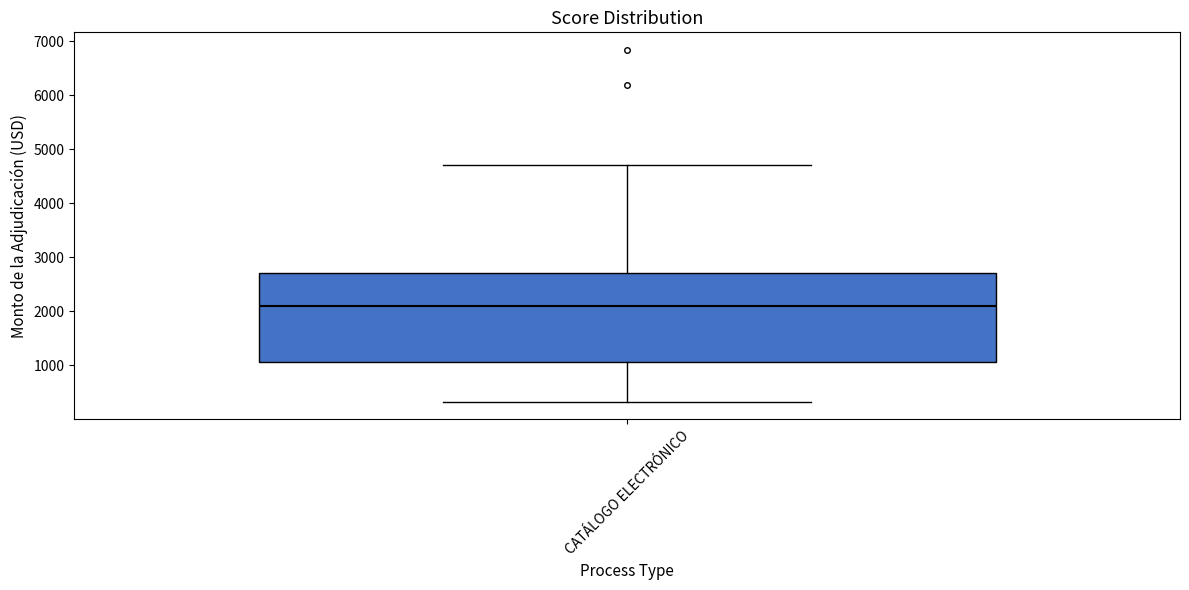

Read this box plot against the y-axis: the position of the median line, the range covered by the box, and the ends of both whiskers. The values are not printed on the chart, so give them approximately, as read against the axis.

median 2100, box 1100 to 2700, whiskers 300 to 4700